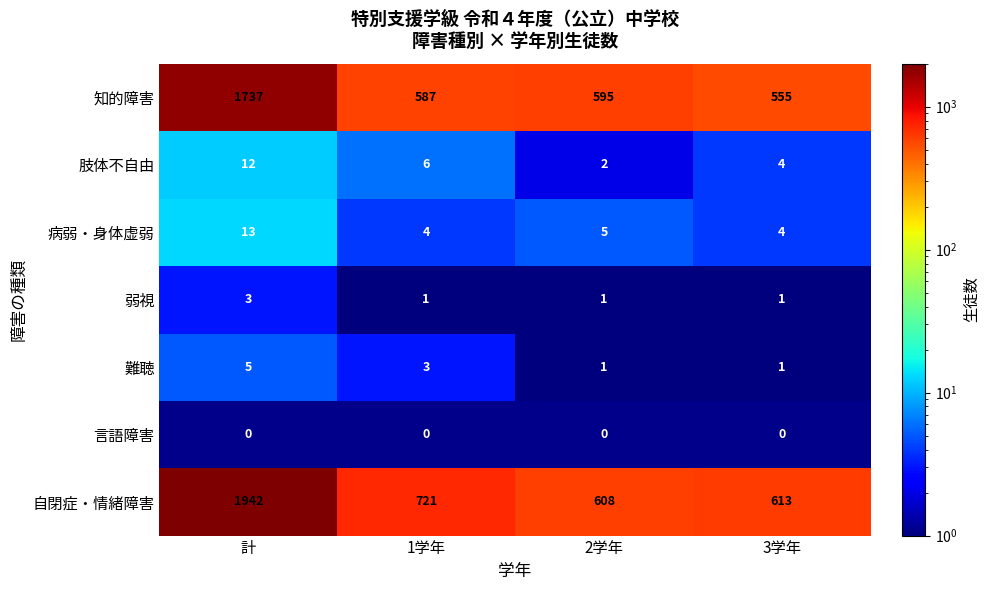

What is the sum of the 知的障害 values at 3学年 and 計?

2292